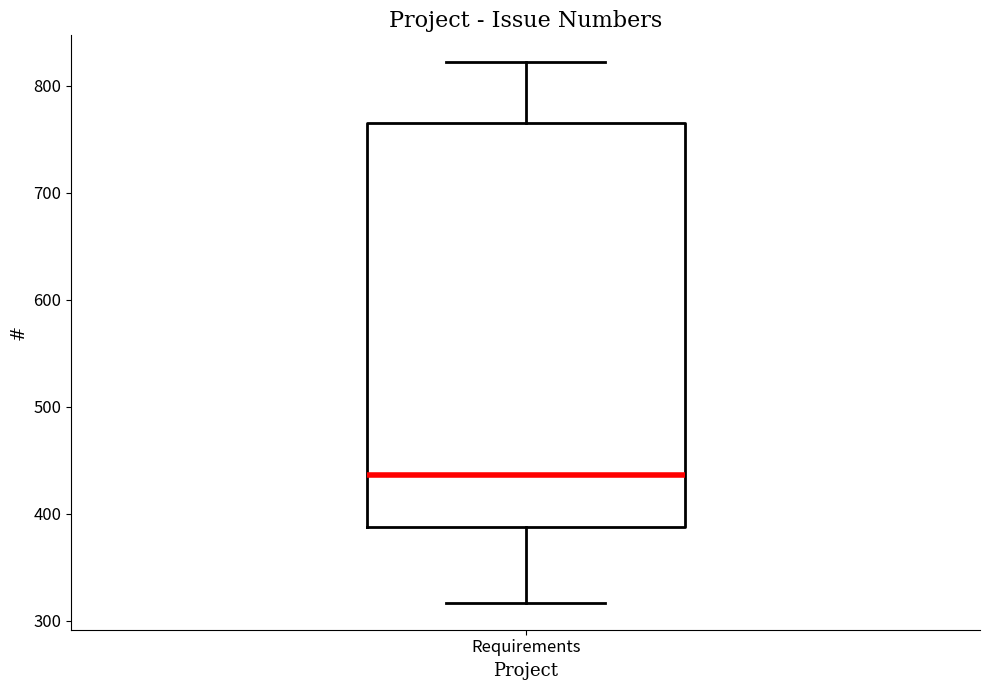

Where does the upper whisker of the box for Requirements end on the y-axis? The values are not printed on the chart, so give them approximately, as read against the axis.

820